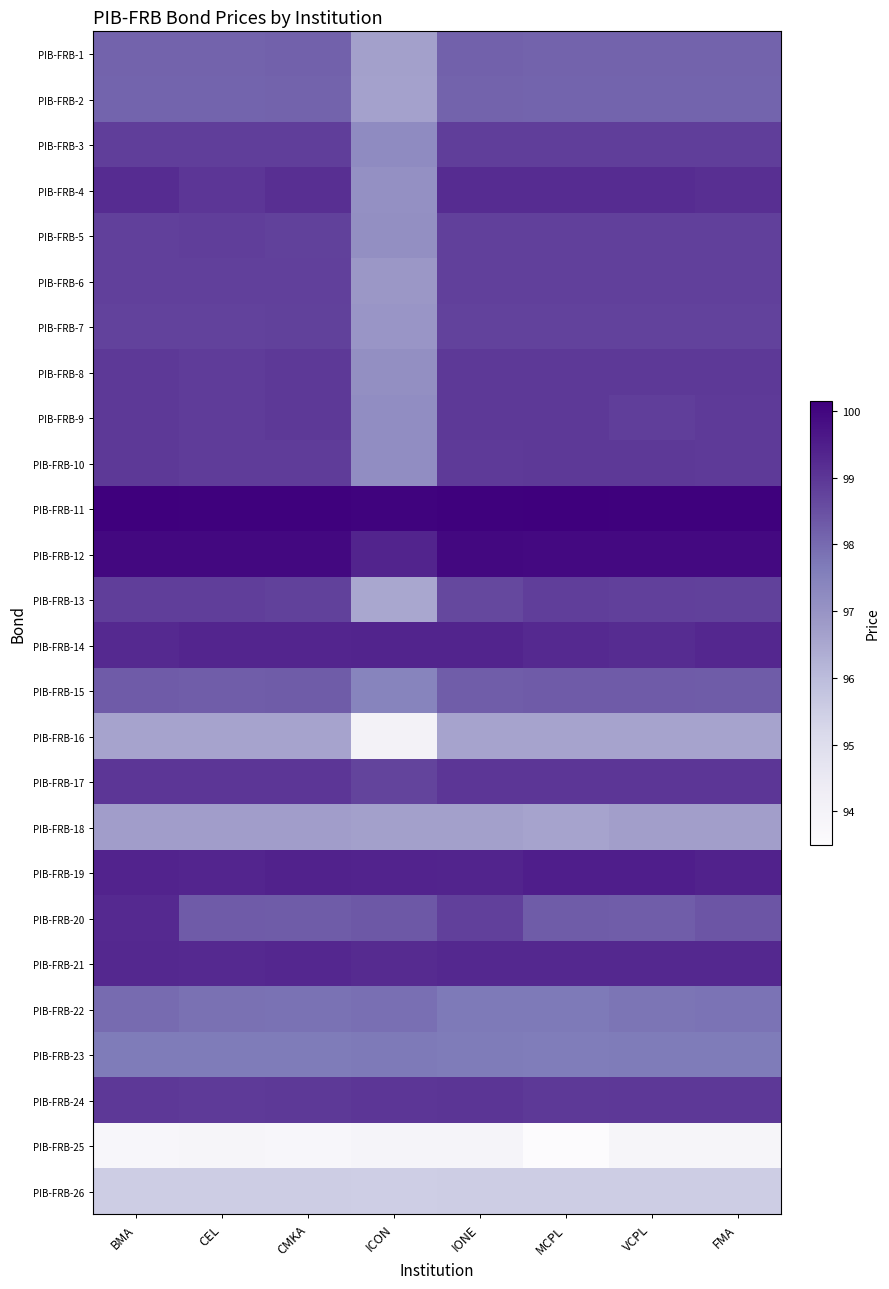

At how many categories does at least one series exceed 97?

8